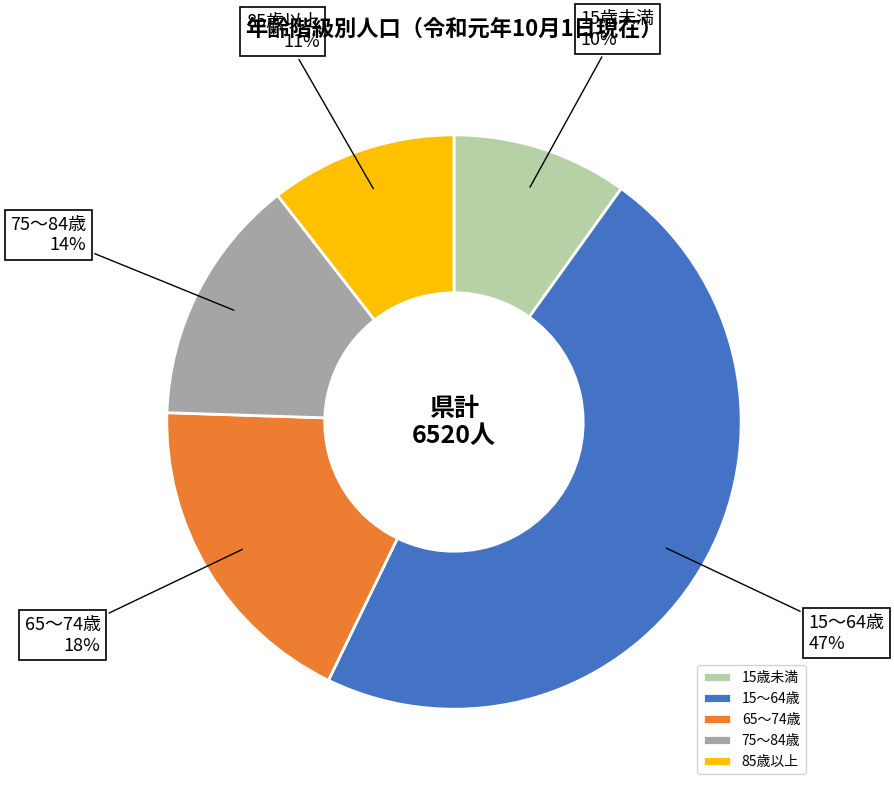

How many slices are in this pie chart?

5